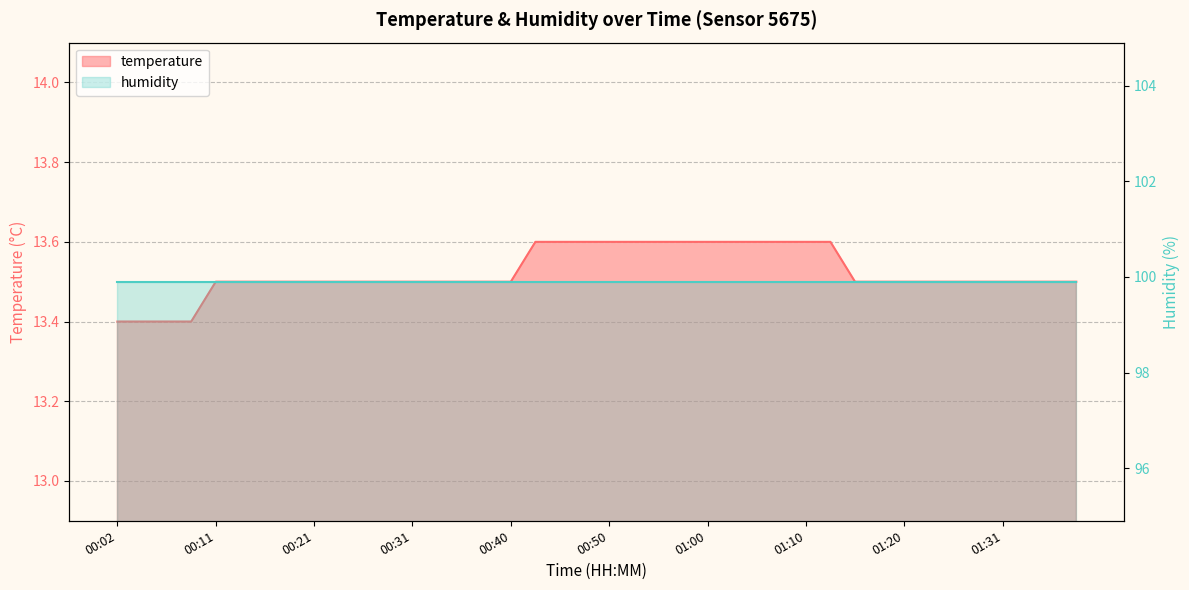

What is the change in value from 00:04 to 01:26?

+0.1